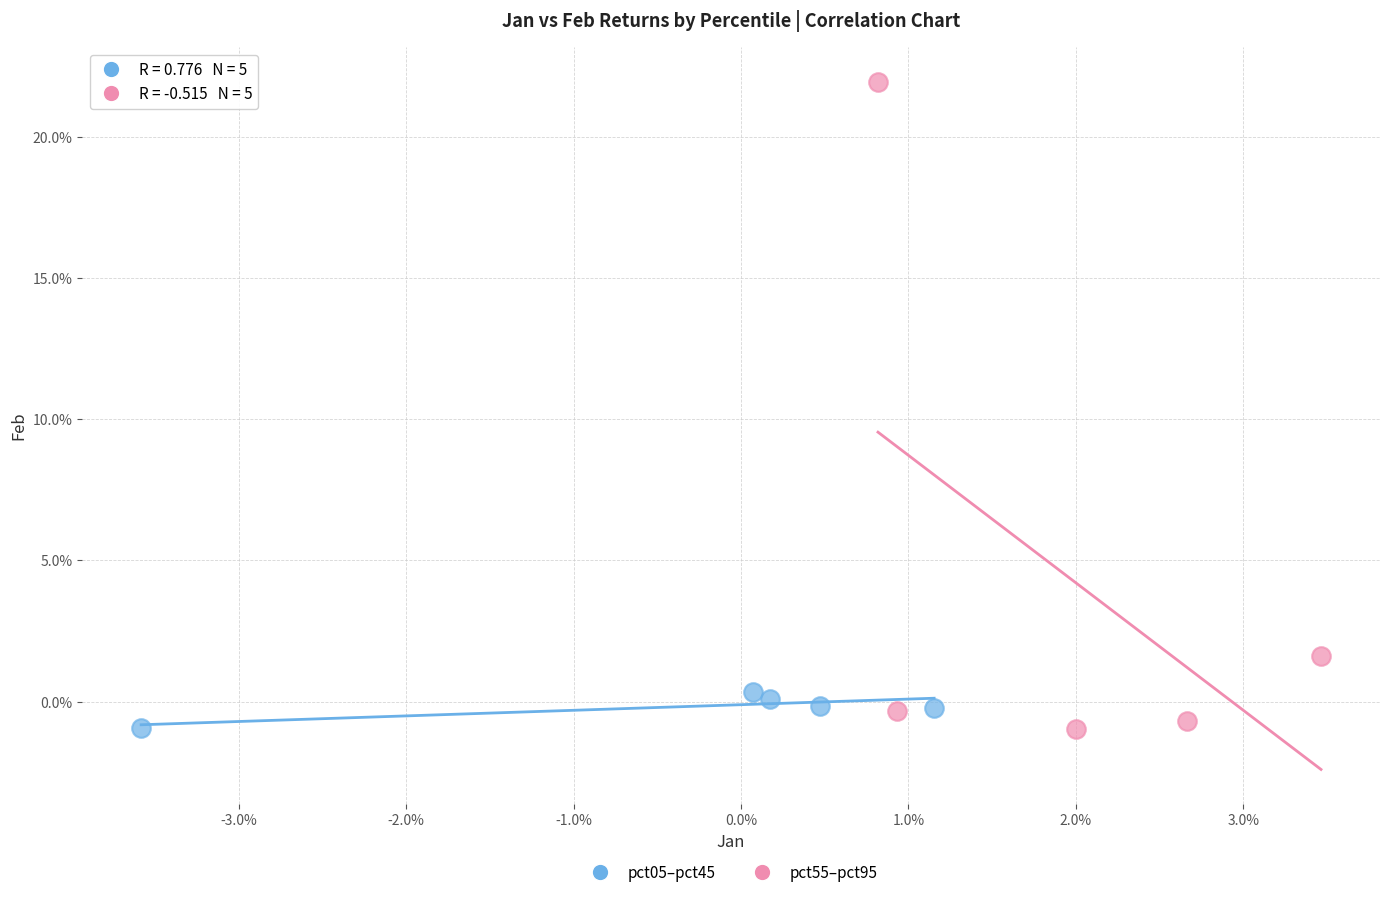

What are all the series names shown in the legend?

pct05–pct45, pct55–pct95